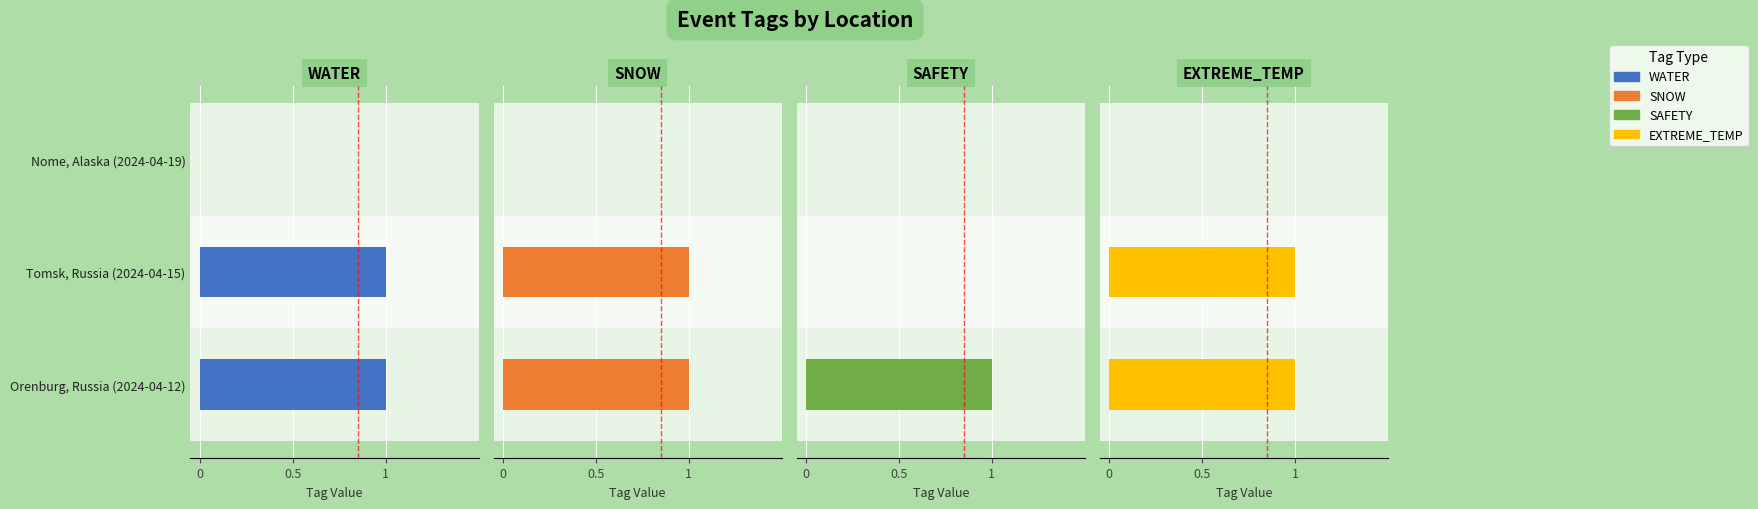

What is the sum of the SNOW values at Orenburg, Russia (2024-04-12) and Nome, Alaska (2024-04-19)?

1